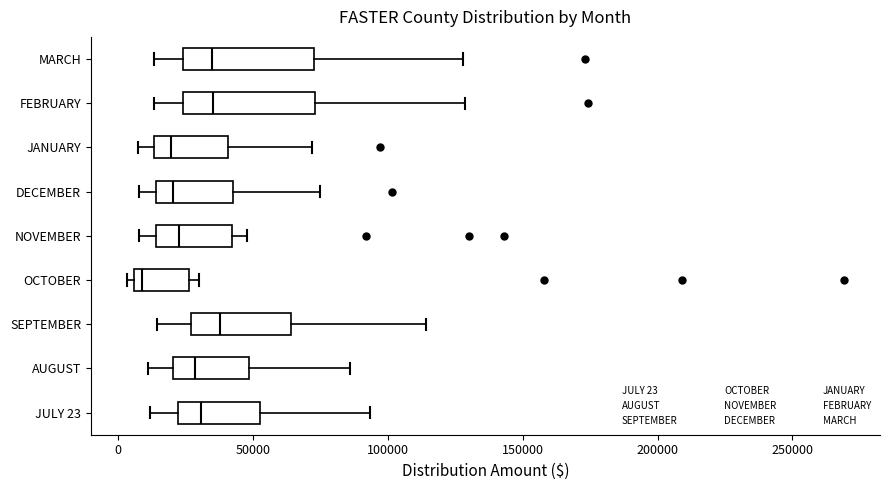

Where is the right edge of the box for JANUARY on the x-axis? The values are not printed on the chart, so give them approximately, as read against the axis.

40000